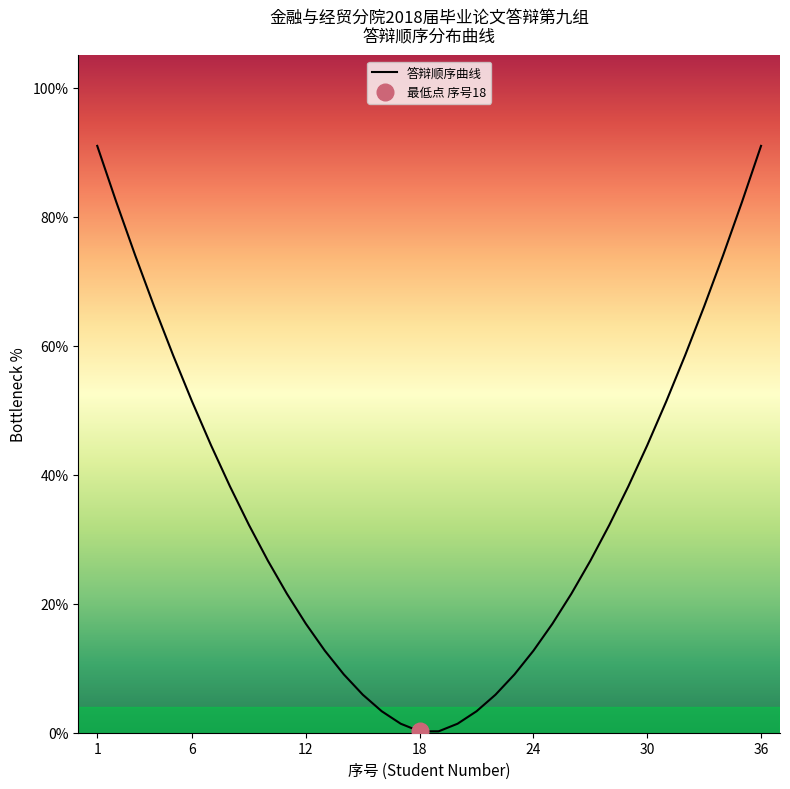

True or false: there are more than 0 points higher than both neighbors.

False